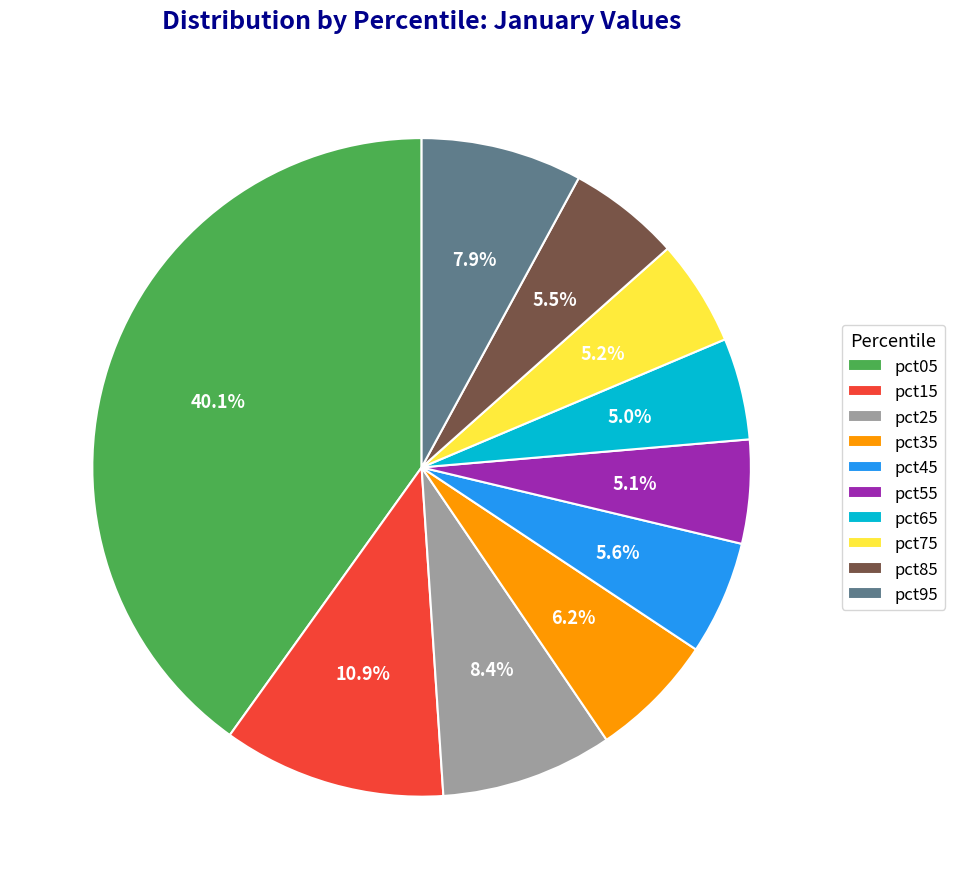

True or false: pct65 accounts for 19% of the total.

False